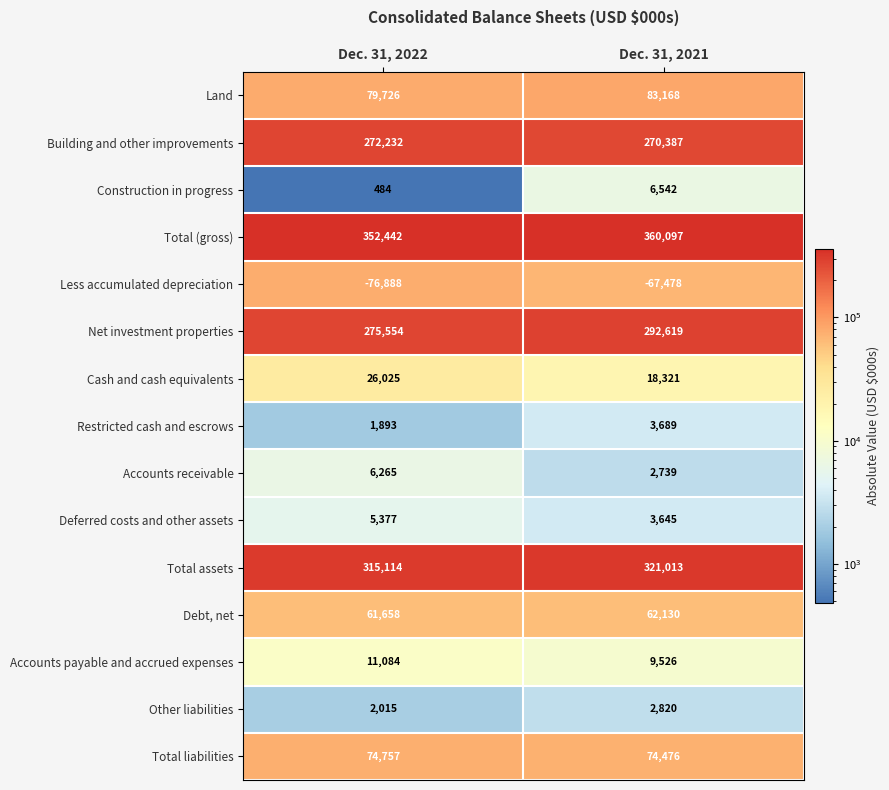

What is the average value of the Less accumulated depreciation series?

-72183